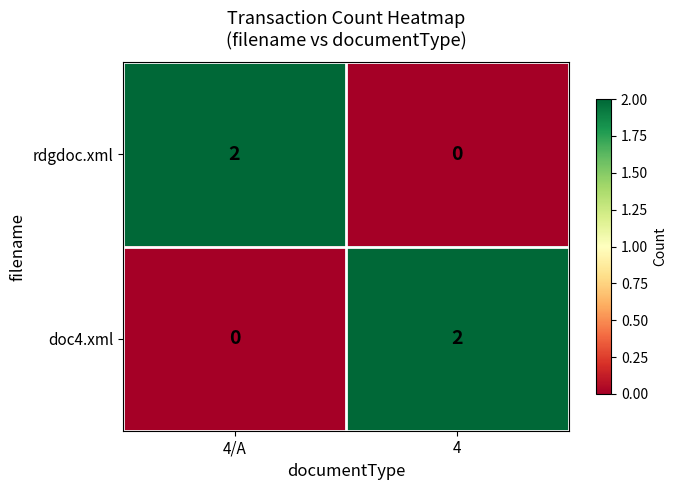

At 4/A, list the series in order from smallest to largest.

doc4.xml, rdgdoc.xml